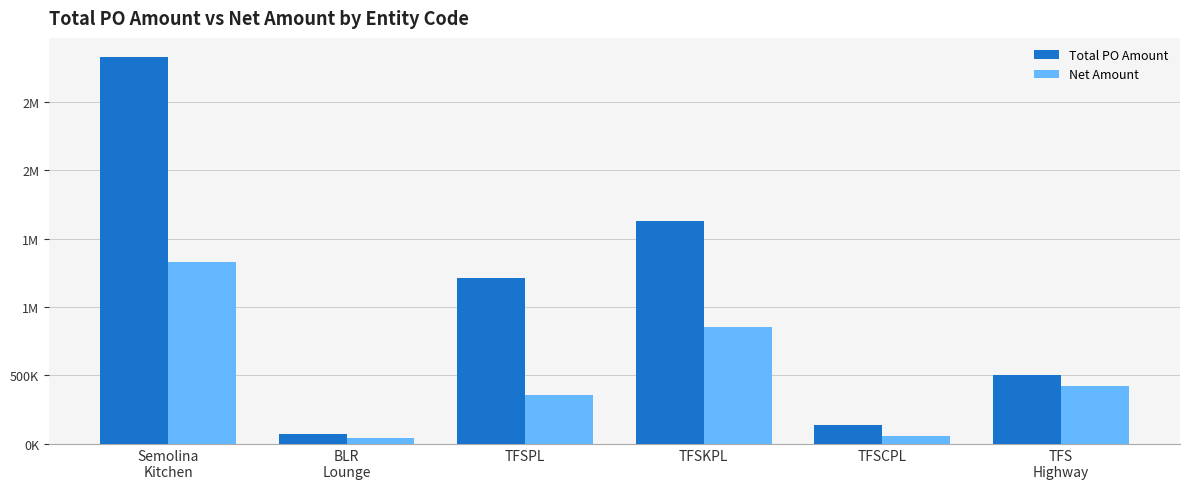

Does the chart contain any negative values?

No